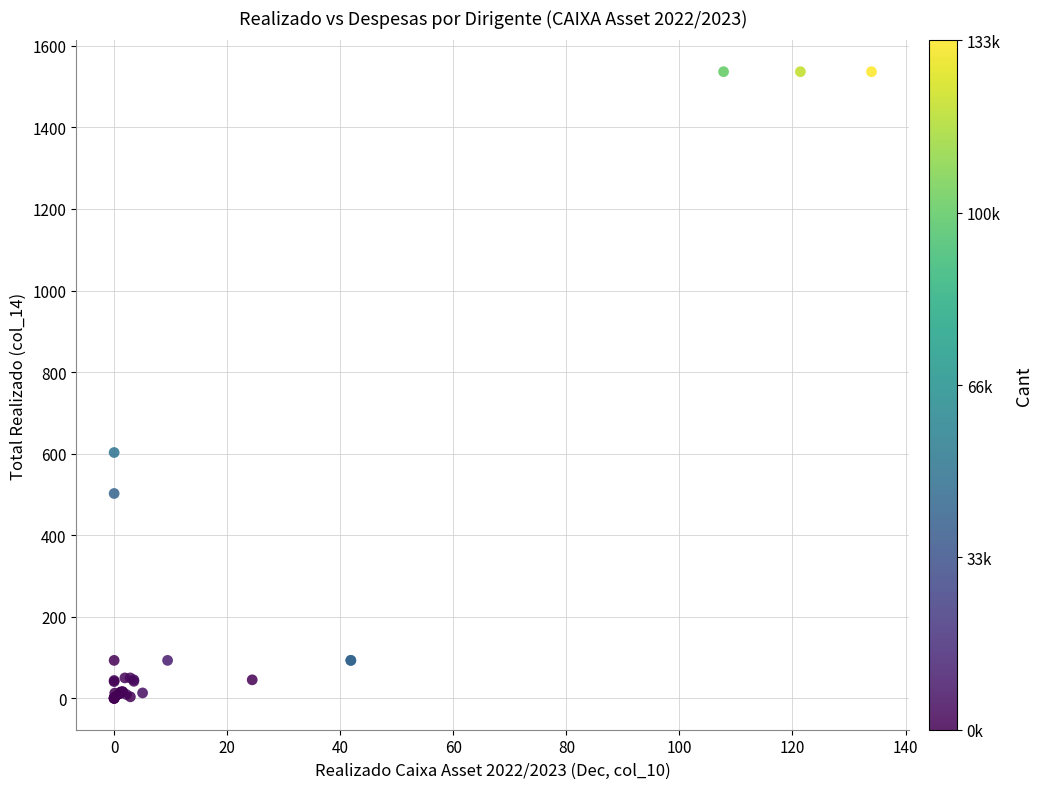

What Y value in the scatter plot is closest to 768?

602.9